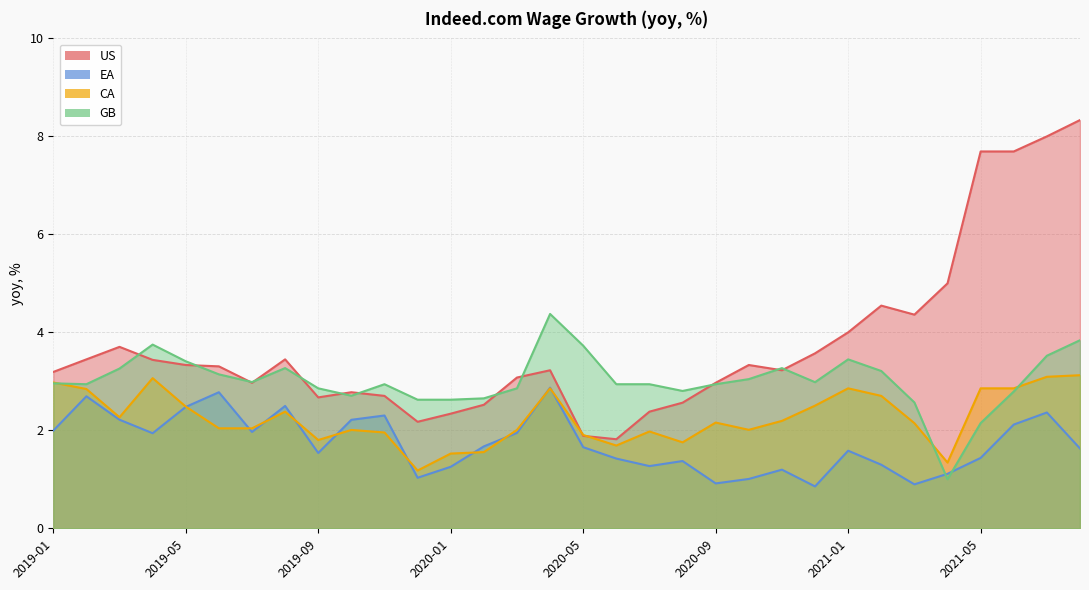

What is the value of the CA point at the 10th from the left?

2.0